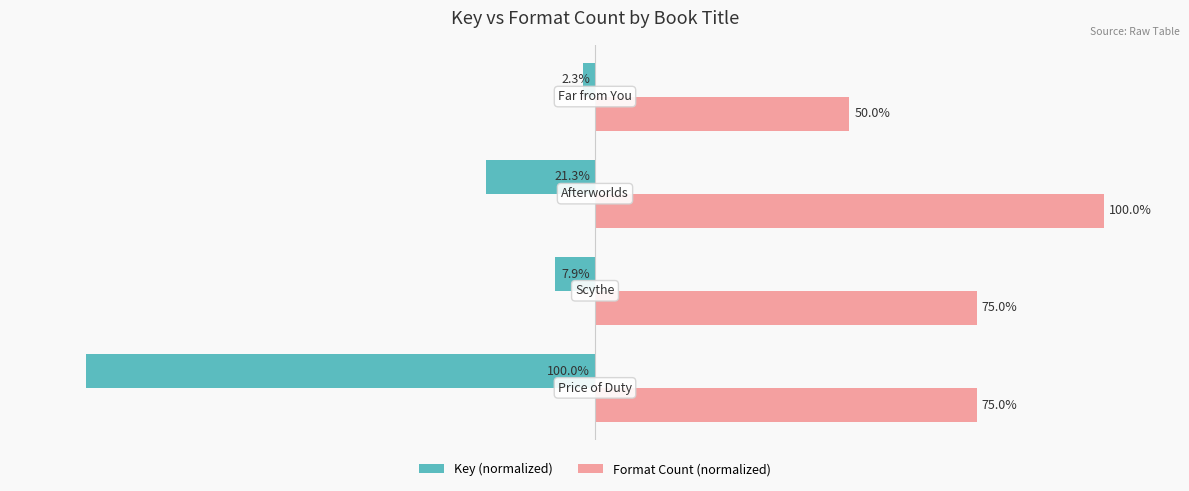

Which series has the largest total across all categories?

Format Count (normalized)